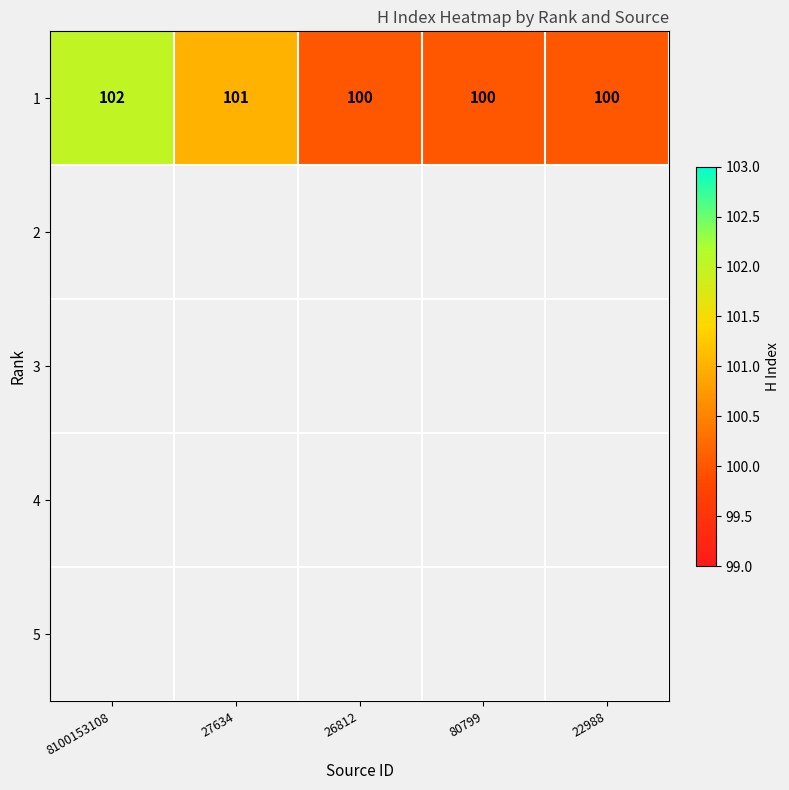

What is the difference between the second highest and second lowest values?

1